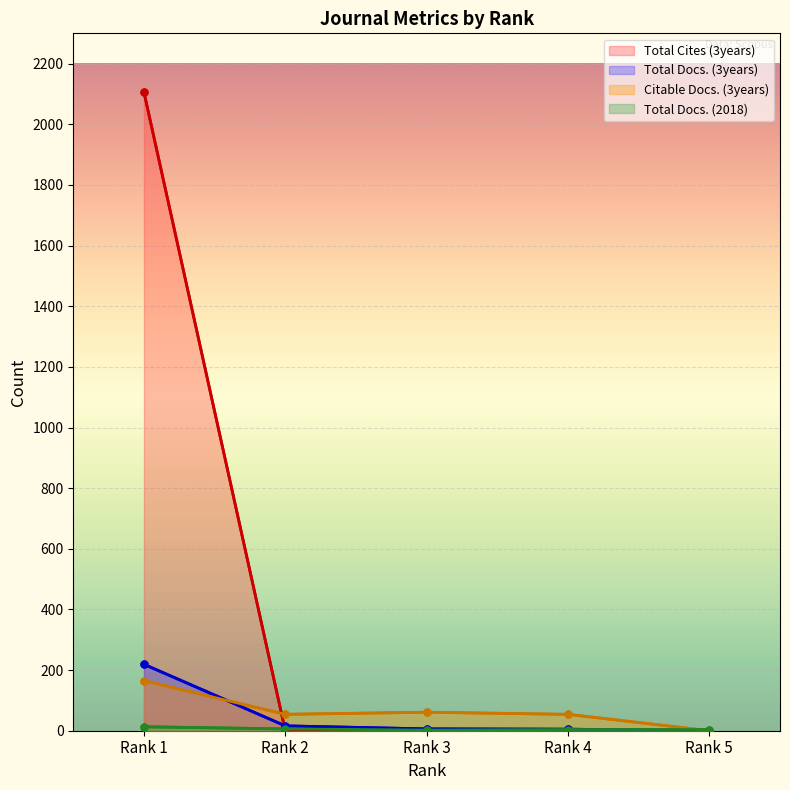

What is the difference between the second highest and second lowest values in the Total Docs. (2018) series?

2